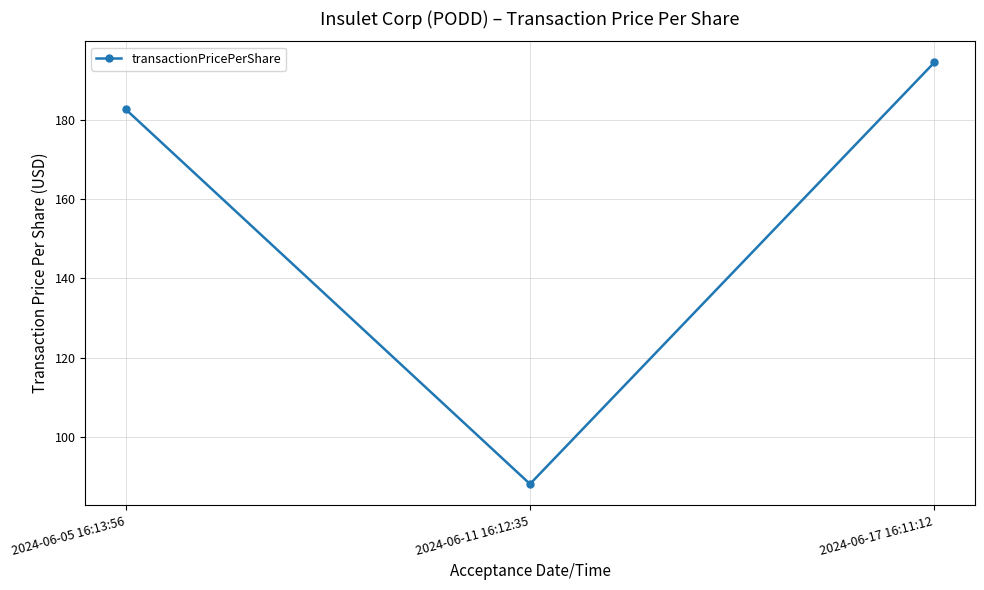

True or false: the data shows 88.3 at 2024-06-11 16:12:35.

True